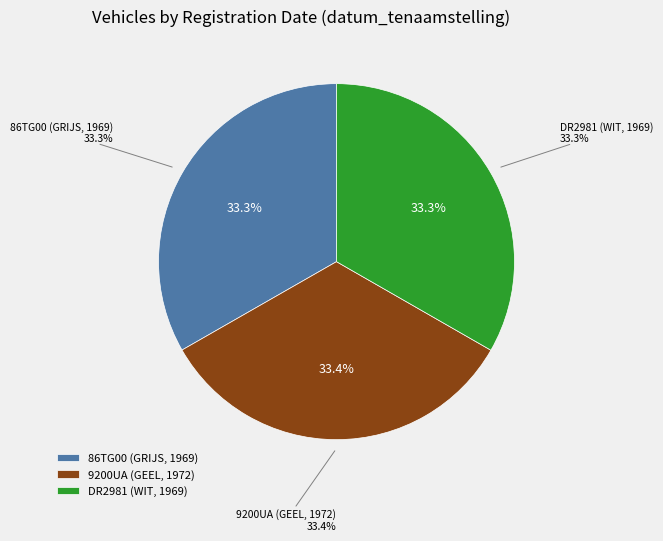

Is the sum of DR2981 (WIT, 1969) and 86TG00 (GRIJS, 1969) greater than half?

Yes